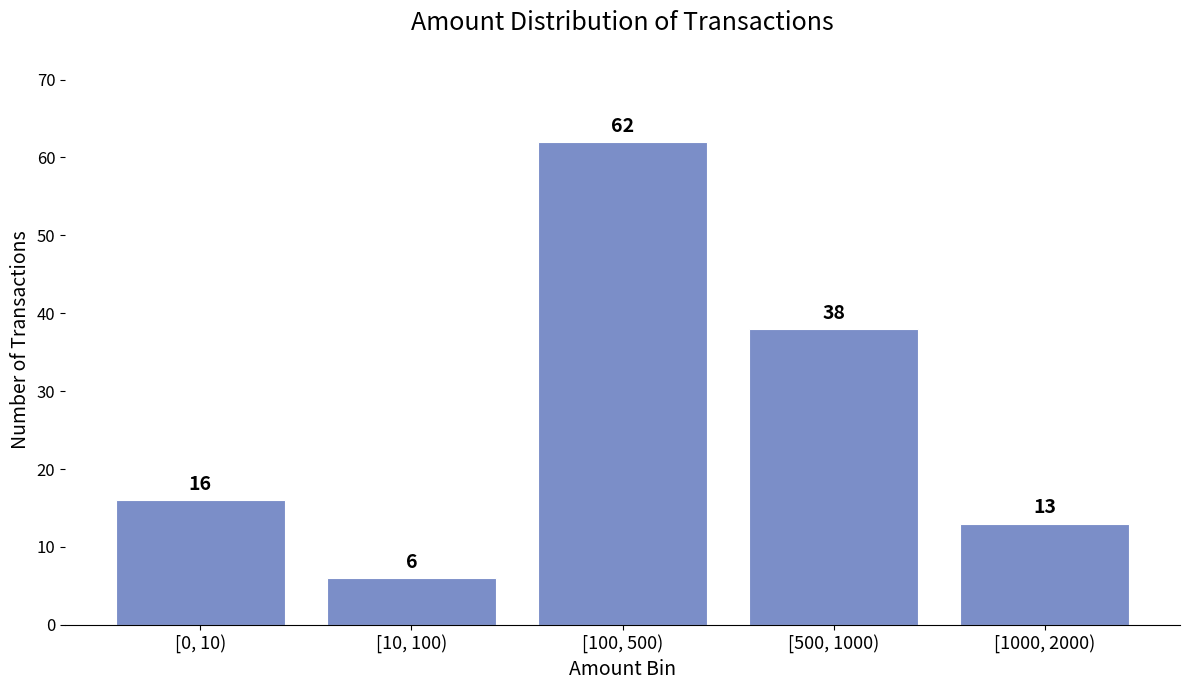

Reading left to right, what are all the values shown in this chart?

[0, 10)=16	[10, 100)=6	[100, 500)=62	[500, 1000)=38	[1000, 2000)=13